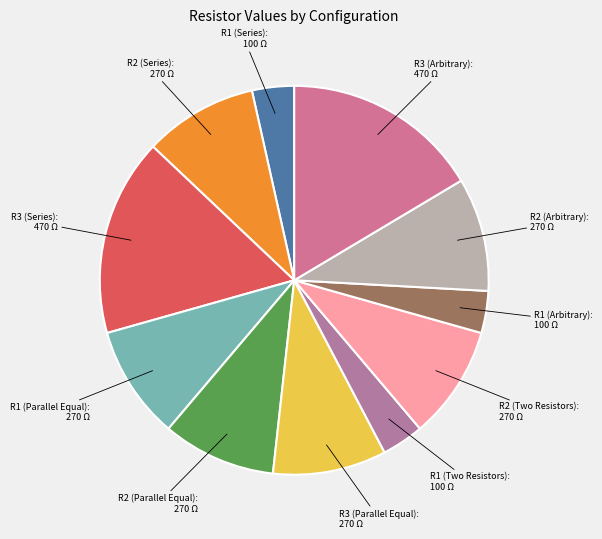

Which slice is the smallest?

R1 (Series)